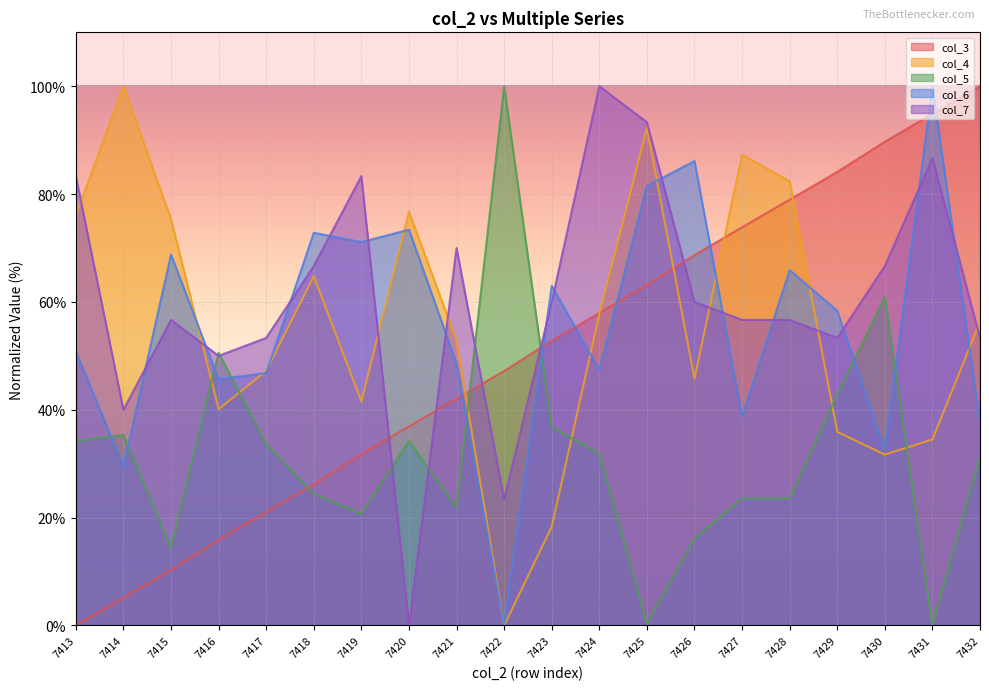

Reading right to left, transcribe all the data shown in this chart.

col_3: 7432=100.0	7431=94.9	7430=89.7	7429=84.1	7428=79.0	7427=73.8	7426=68.7	7425=63.1	7424=57.9	7423=52.8	7422=47.2	7421=42.1	7420=36.9	7419=31.8	7418=26.2	7417=21.0	7416=15.9	7415=10.3	7414=5.1	7413=0.0
col_4: 7432=56.3	7431=34.5	7430=31.7	7429=35.9	7428=82.4	7427=87.3	7426=45.8	7425=92.3	7424=57.7	7423=18.3	7422=0.0	7421=52.8	7420=76.8	7419=41.5	7418=64.8	7417=47.2	7416=40.1	7415=75.4	7414=100.0	7413=76.1
col_5: 7432=31.3	7431=0.0	7430=60.9	7429=42.8	7428=23.6	7427=23.6	7426=16.1	7425=0.3	7424=31.9	7423=36.8	7422=100.0	7421=21.8	7420=34.2	7419=20.7	7418=24.4	7417=33.6	7416=50.6	7415=14.4	7414=35.3	7413=34.2
col_6: 7432=37.6	7431=100.0	7430=32.4	7429=58.4	7428=65.9	7427=38.7	7426=86.1	7425=81.5	7424=47.4	7423=63.0	7422=0.0	7421=48.6	7420=73.4	7419=71.1	7418=72.8	7417=46.8	7416=45.7	7415=68.8	7414=29.5	7413=50.9
col_7: 7432=53.3	7431=86.7	7430=66.7	7429=53.3	7428=56.7	7427=56.7	7426=60.0	7425=93.3	7424=100.0	7423=60.0	7422=23.3	7421=70.0	7420=0.0	7419=83.3	7418=66.7	7417=53.3	7416=50.0	7415=56.7	7414=40.0	7413=83.3